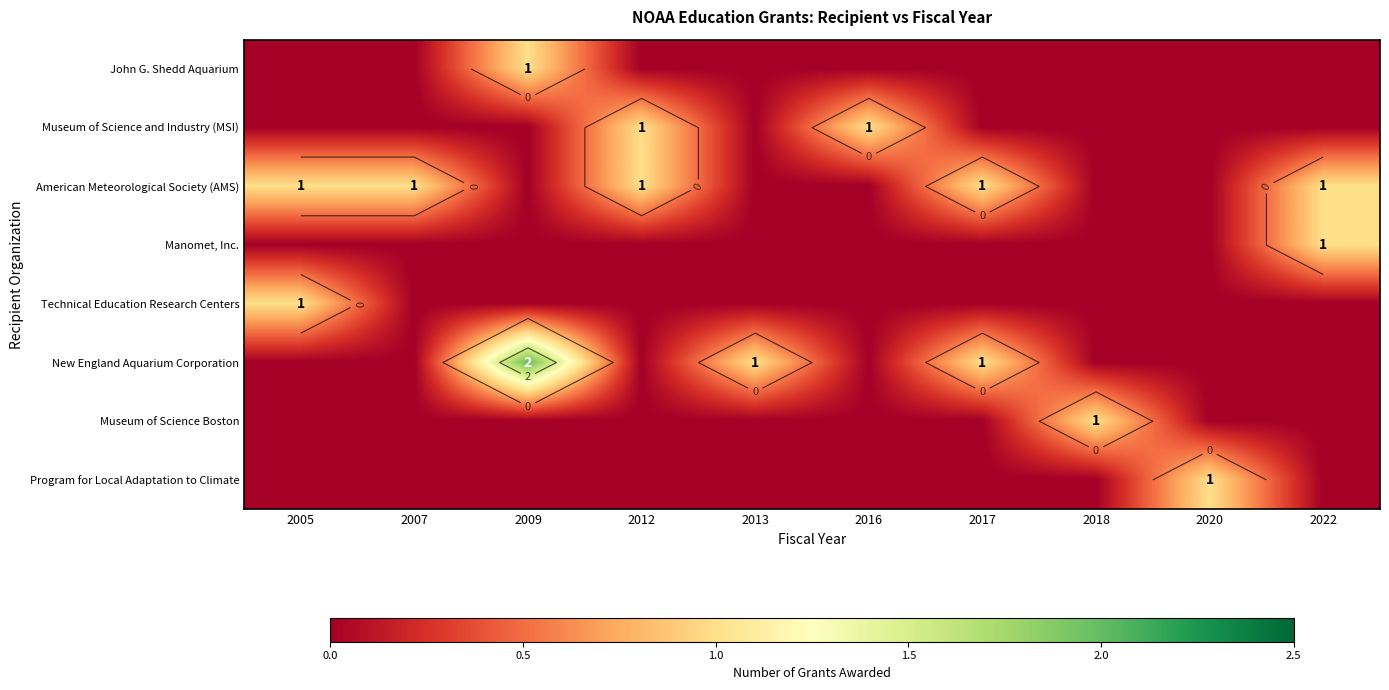

List the series in order of their peak value, highest first.

New England Aquarium Corporation, John G. Shedd Aquarium, Museum of Science and Industry (MSI), American Meteorological Society (AMS), Manomet, Inc., Technical Education Research Centers, Museum of Science Boston, Program for Local Adaptation to Climate